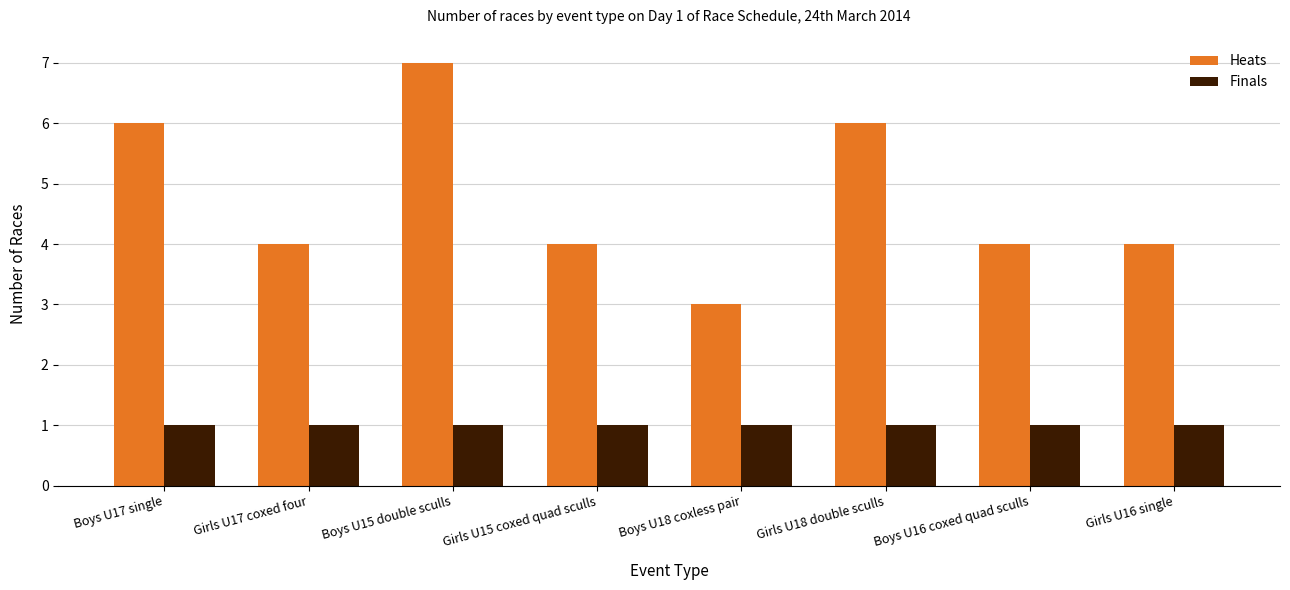

Read the Heats value at Boys U15 double sculls.

7